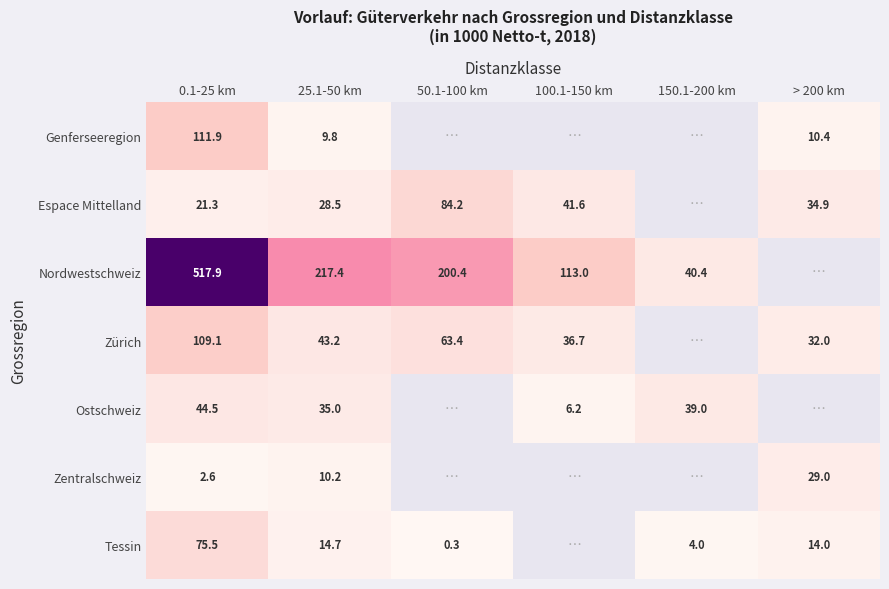

What is the sum of the Tessin values at 0.1-25 km and 25.1-50 km?

90.2